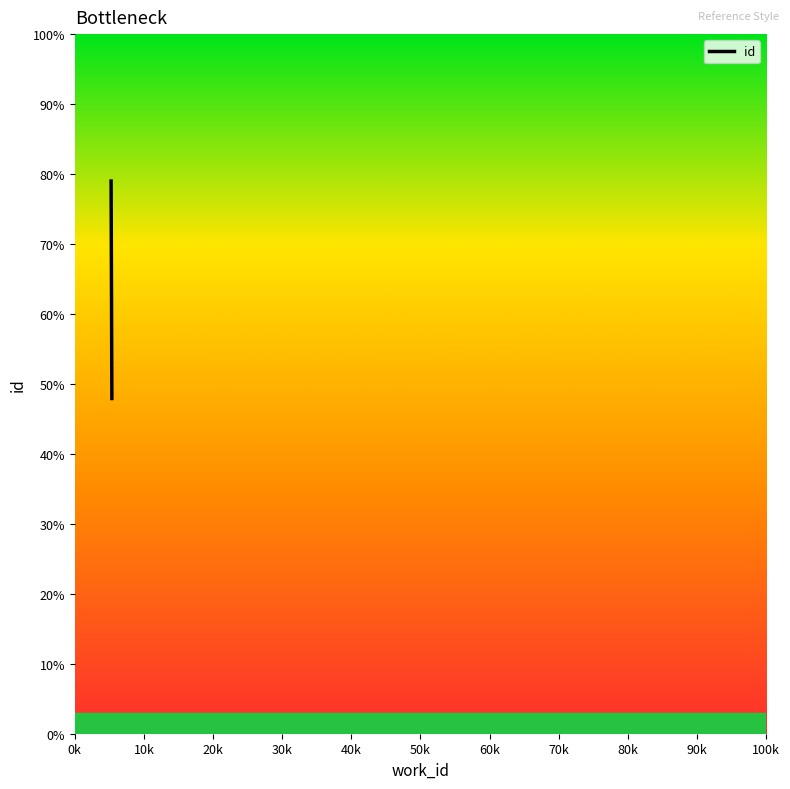

Is this an area chart (filled region under the line)?

Yes